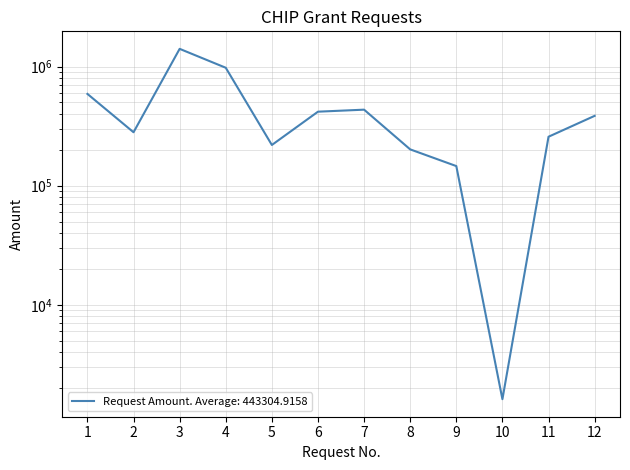

What is the value of the 12th point from the left?

385589.6